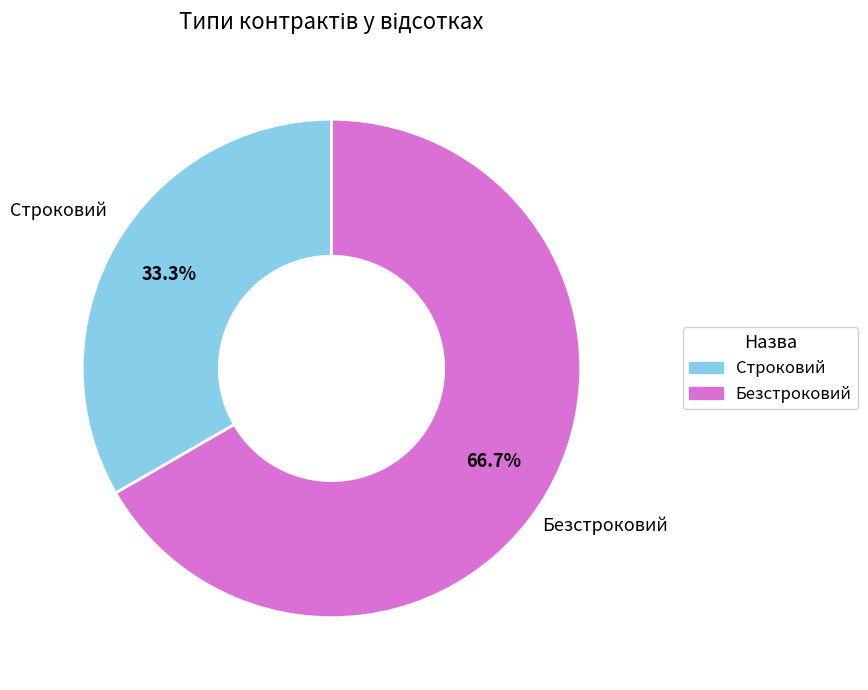

To the nearest percent, what is the difference between the largest and smallest slice percentages?

33%